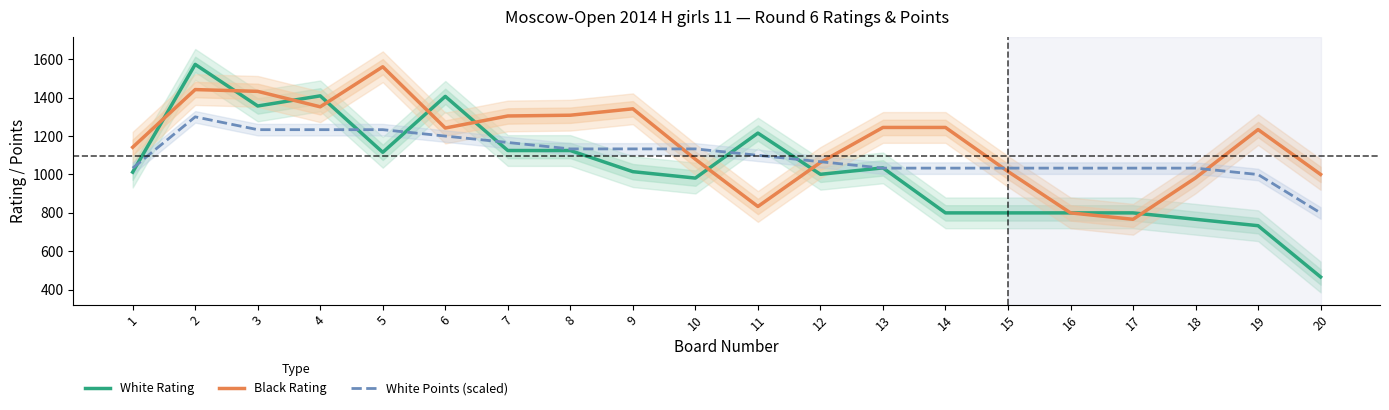

Between 5 and 7, which series saw the biggest shift?

Black Rating